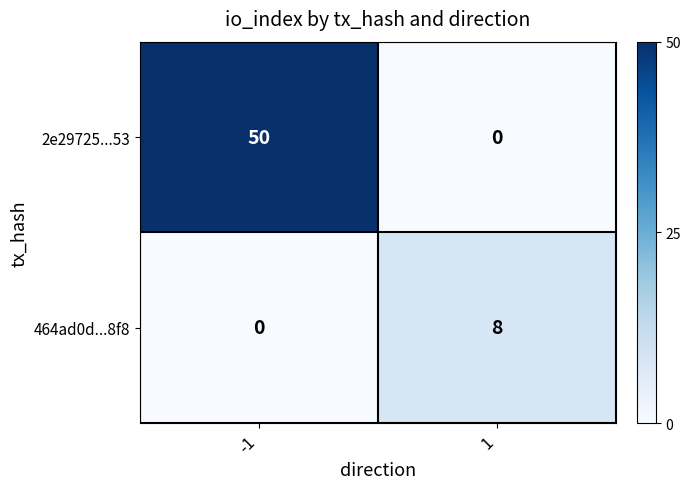

Reading left to right, extract all data points from this chart.

2e29725...53: 50	0
464ad0d...8f8: 0	8